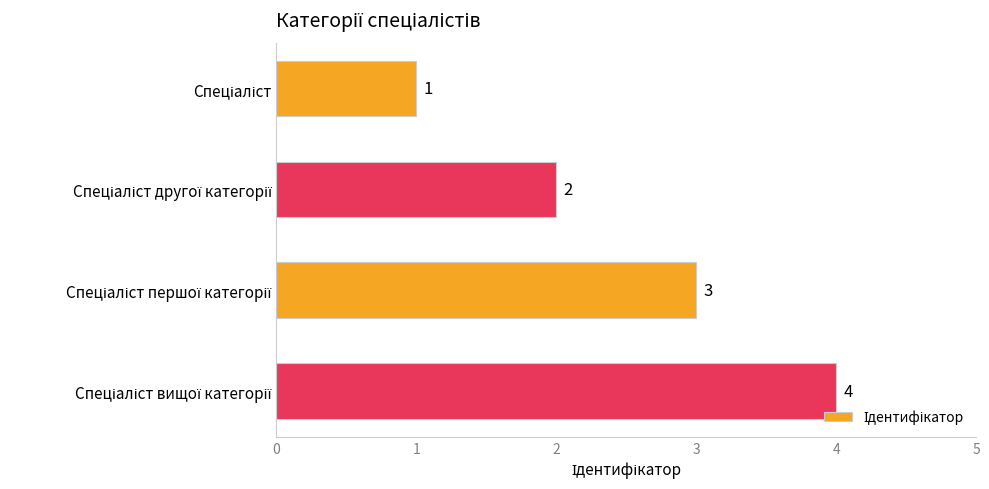

What is the greatest value displayed?

4